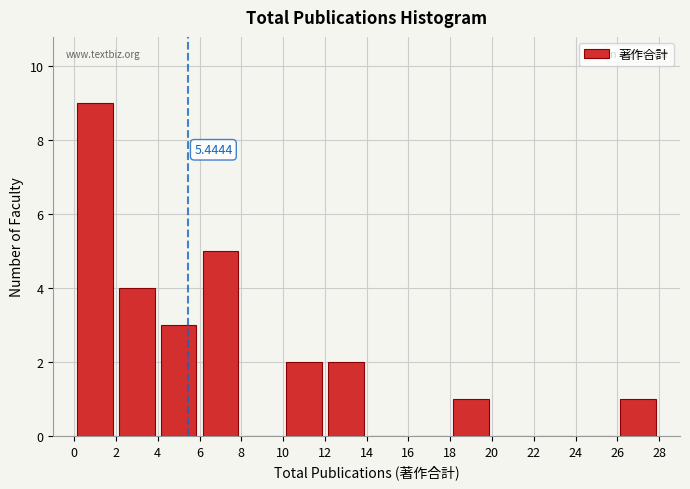

Which range on the x-axis has the tallest bar?

0 to 2